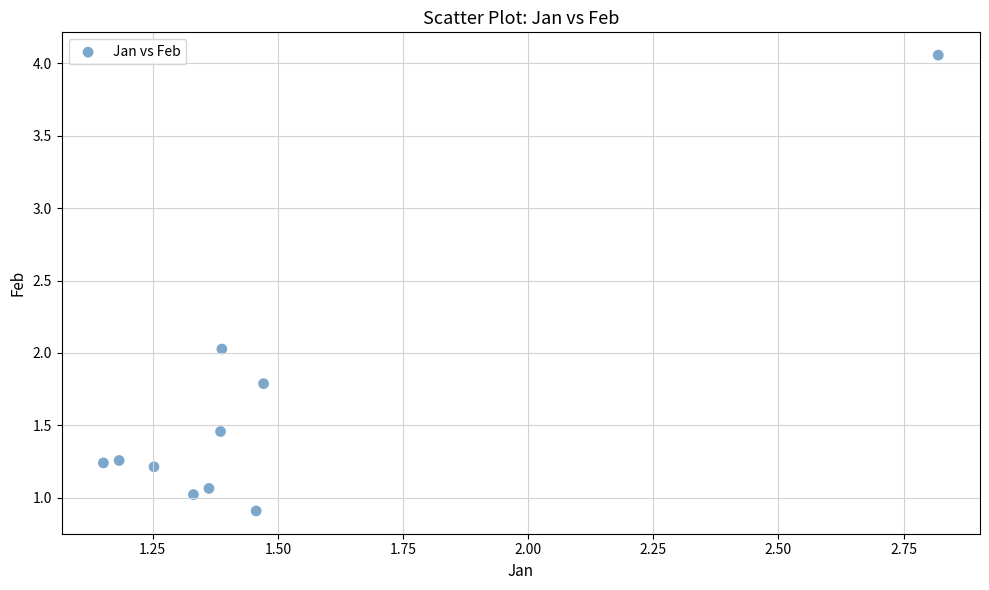

What is the range of Y values (max minus min)?

3.1